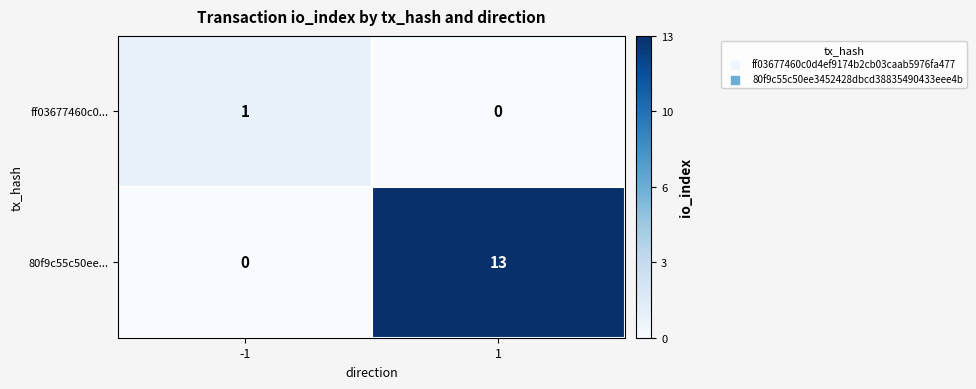

What is the difference between the 80f9c55c50ee... values at -1 and 1?

13